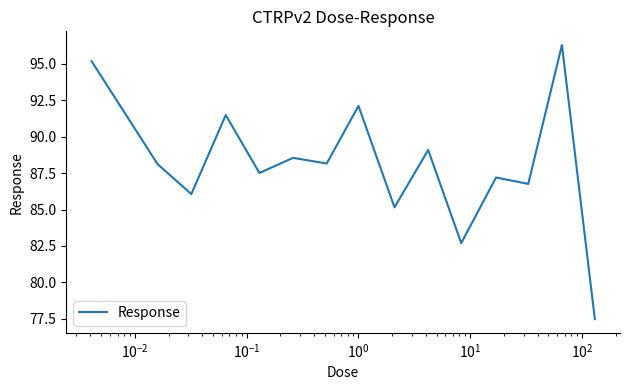

What is the minimum value shown in the chart?

77.5